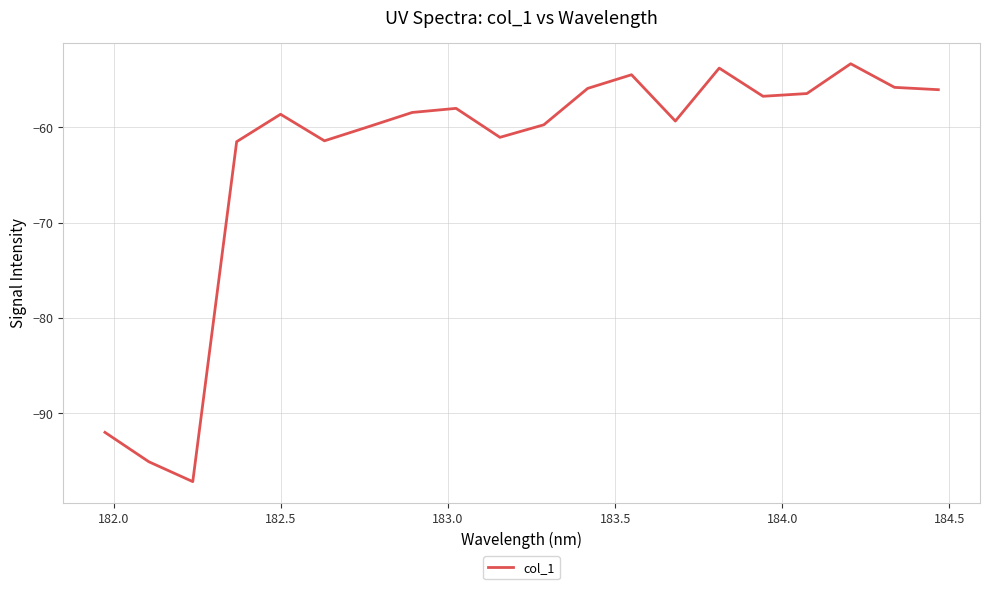

How many lines are shown in the chart?

1